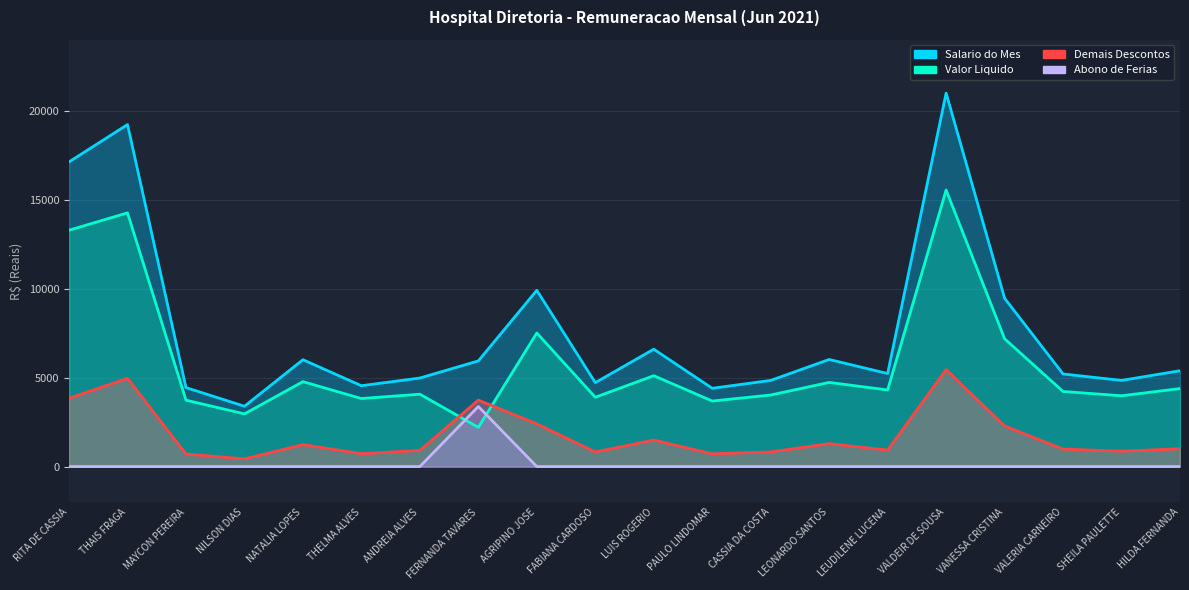

True or false: Valor Liquido has a value of 3515.5 at AGRIPINO JOSE.

False